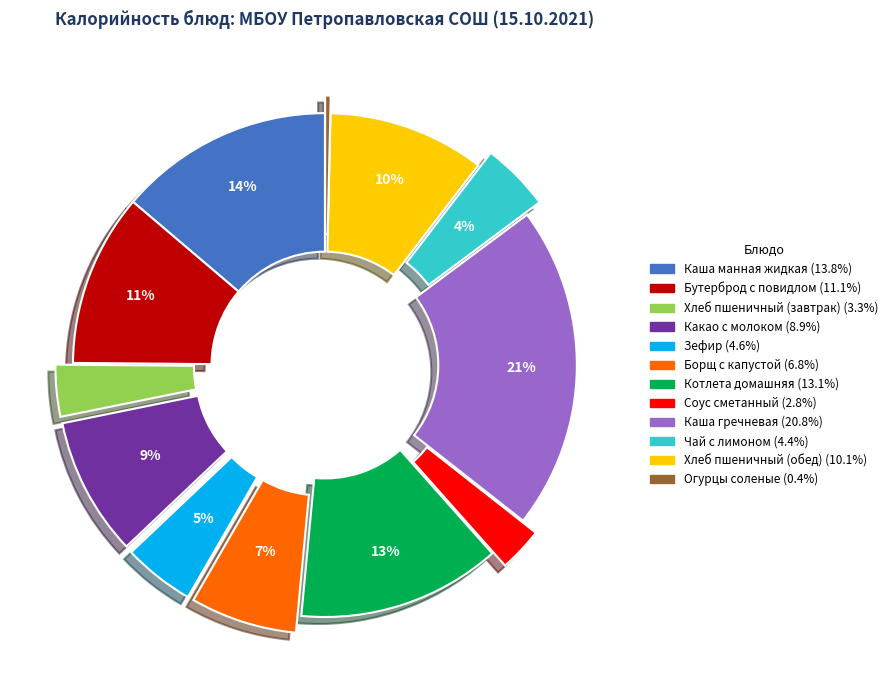

Between Бутерброд с повидлом and Хлеб пшеничный (завтрак), which is larger?

Бутерброд с повидлом